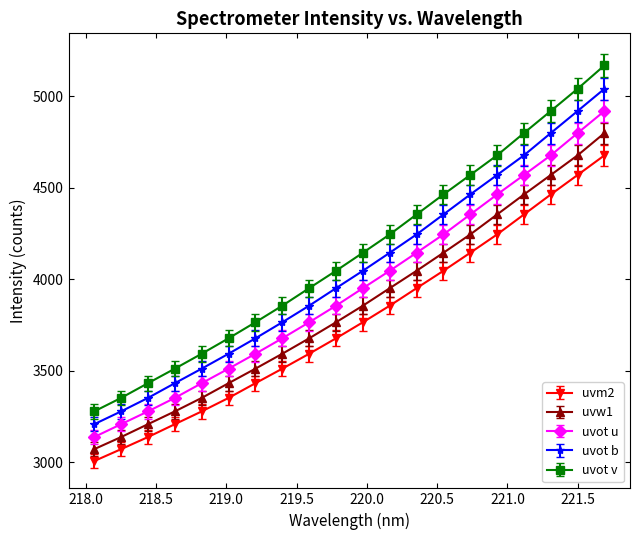

How many values in the uvm2 series exceed 3765?

10